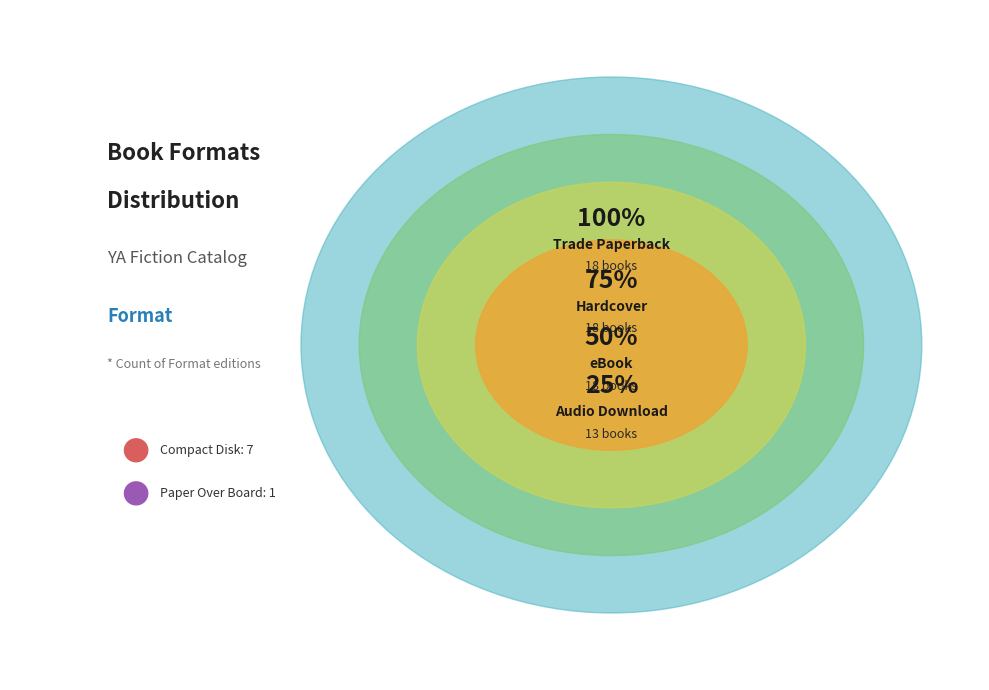

What is the change in value from Compact Disk to Paper Over Board?

-6